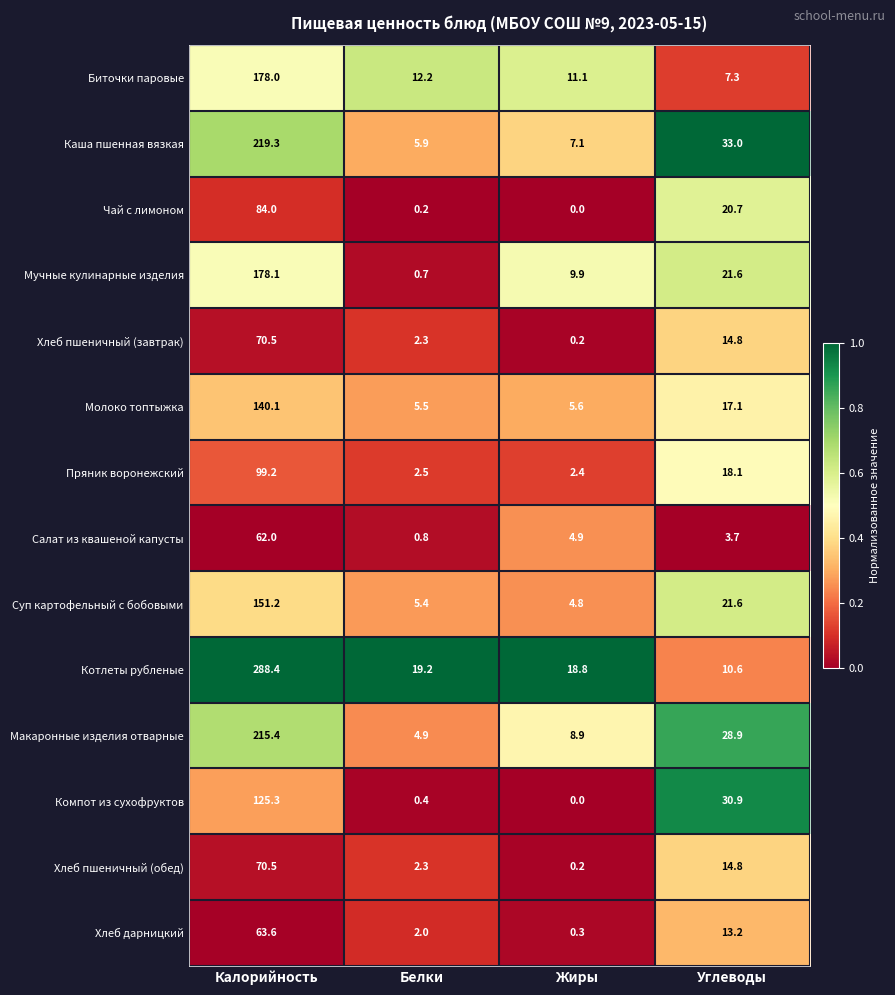

Is it true that Биточки паровые equals 7.4 at Жиры?

False